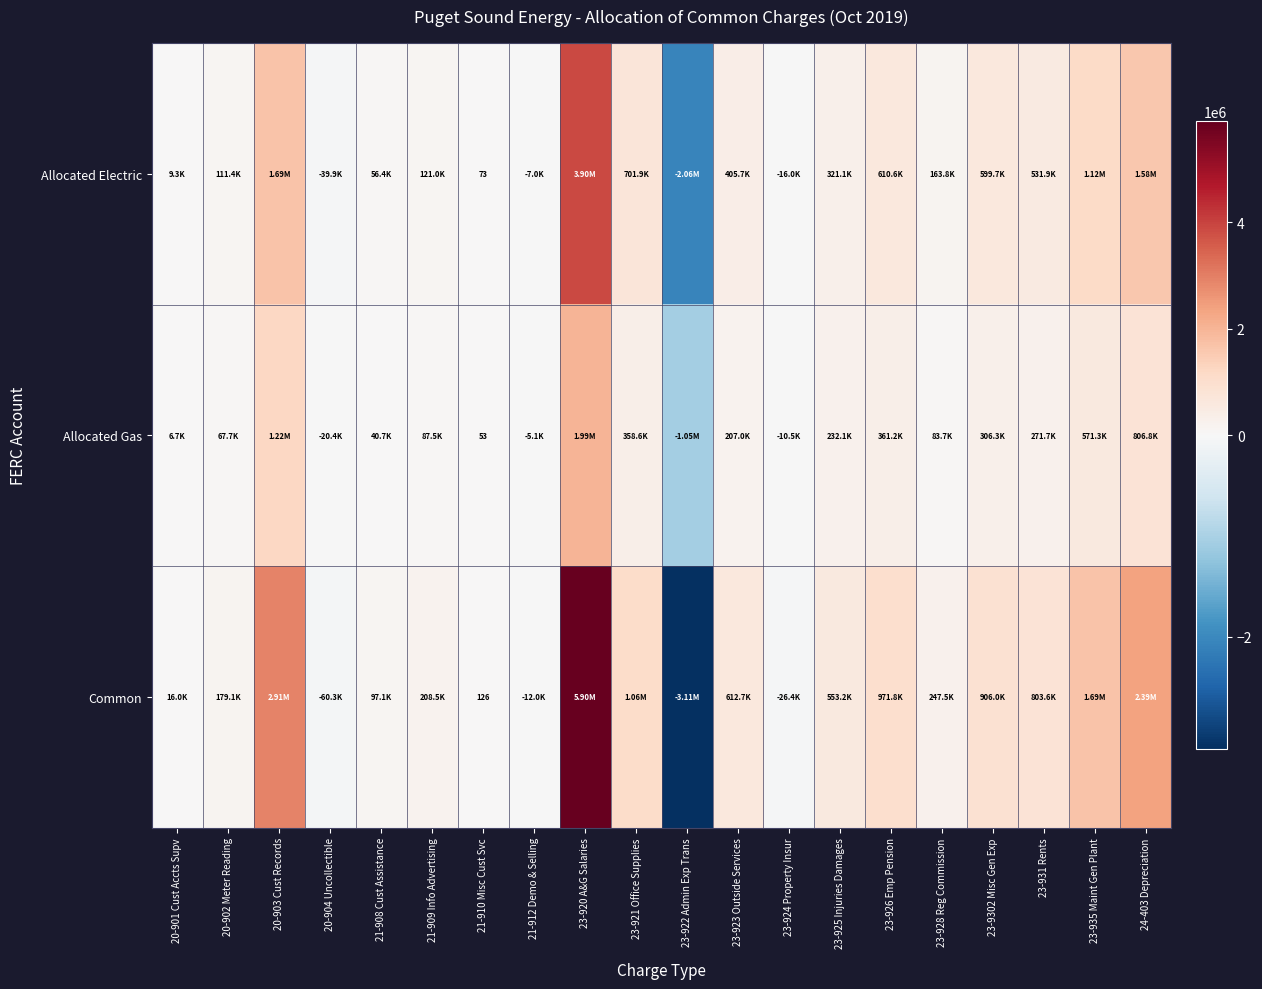

At 21-910 Misc Cust Svc, list the series in order from smallest to largest.

Allocated Gas, Allocated Electric, Common